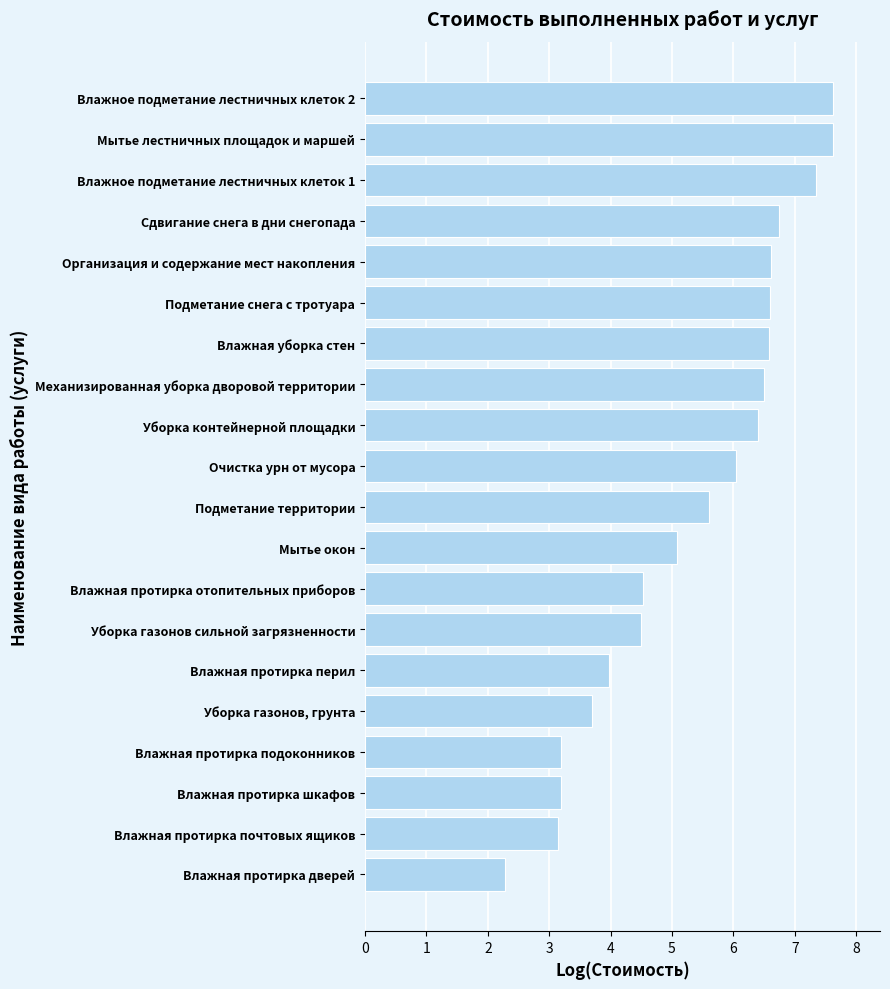

What is the average value?

5.4